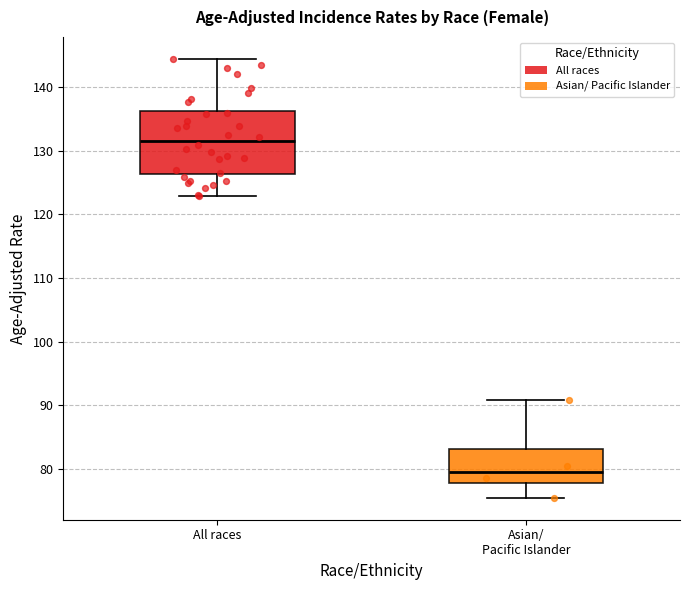

Reading left to right, transcribe this box plot: for each box, give where its median line is, the range the box spans, and where its two whiskers end, as read against the y-axis. The values are not printed on the chart, so give them approximately, as read against the axis.

All races: median 132, box 126 to 136, whiskers 123 to 144
Asian/ Pacific Islander: median 80, box 78 to 83, whiskers 76 to 91